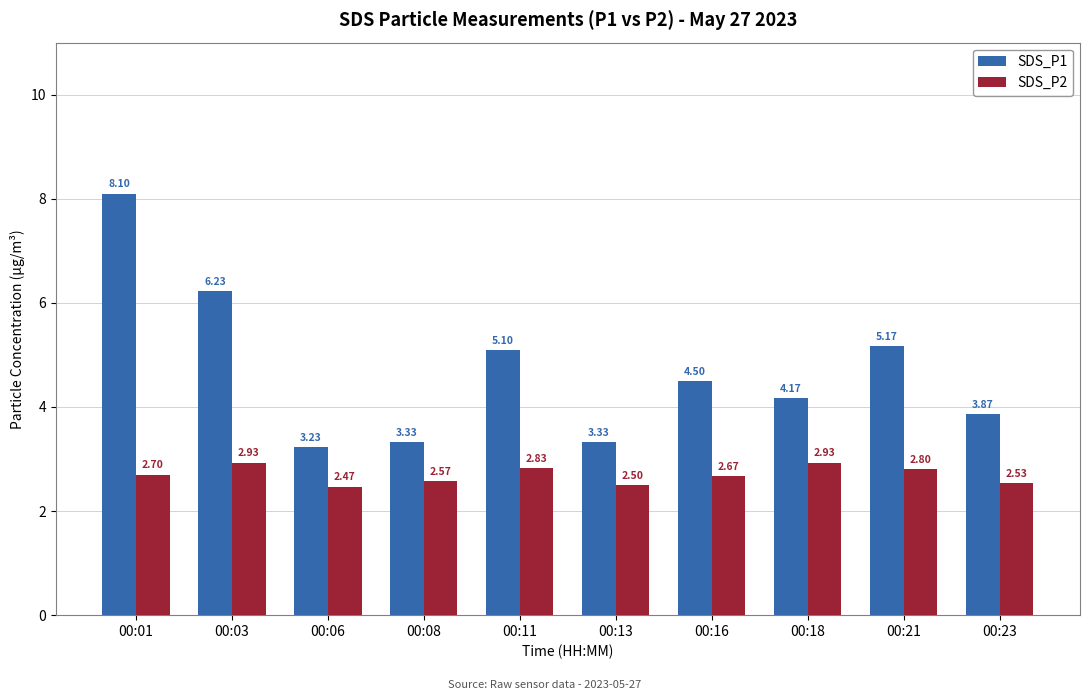

What is the average value of the SDS_P2 series?

2.7